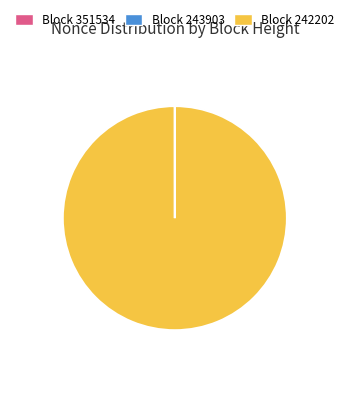

Is there any slice that represents more than half of the pie?

Yes